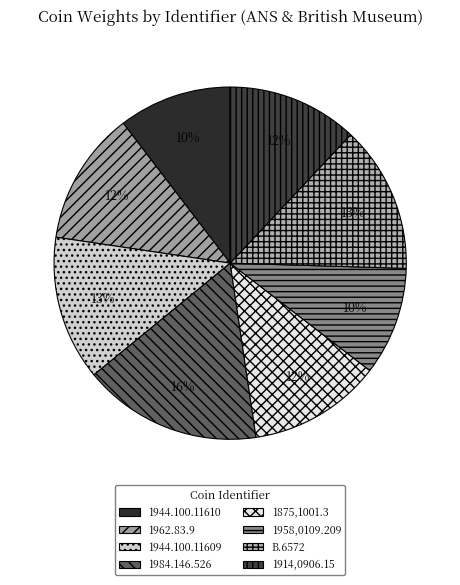

How many slices are in this pie chart?

8